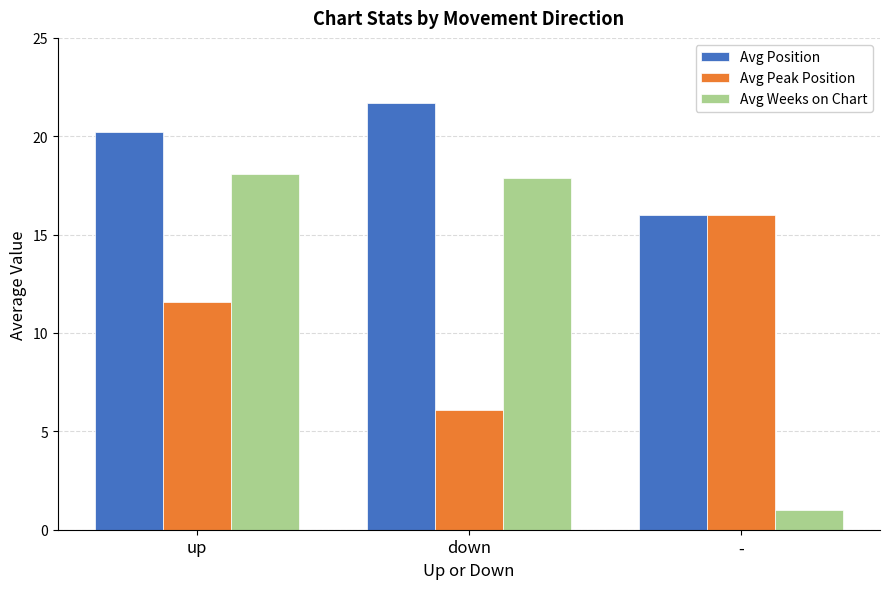

What is the approximate value of Avg Position at up?

20.2